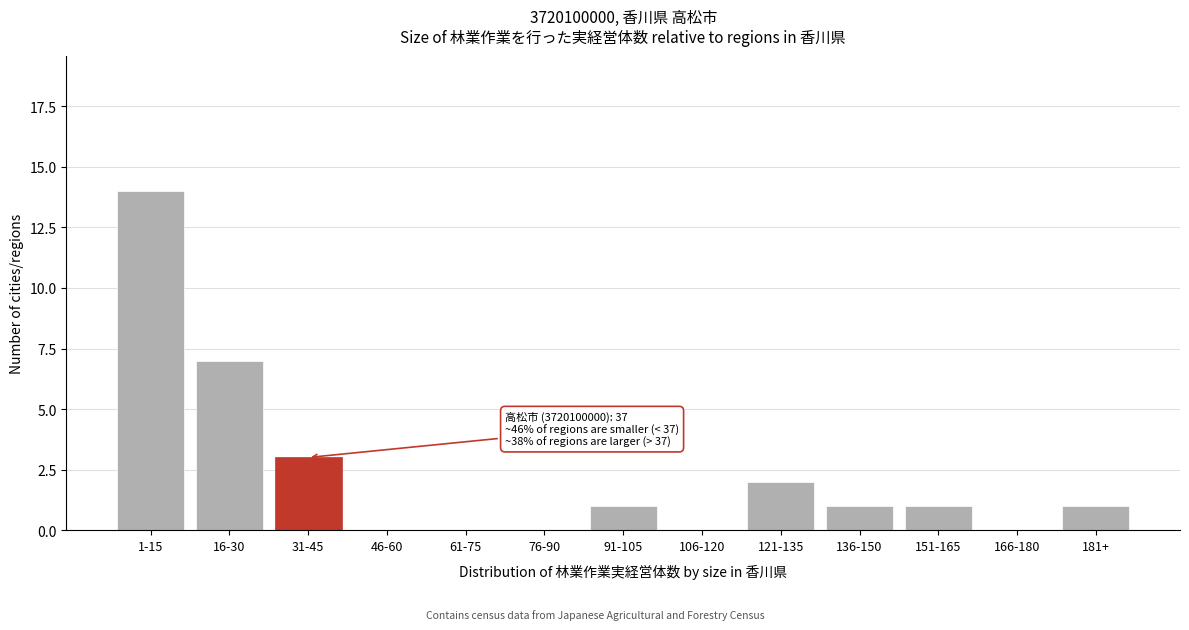

Reading left to right, list all the values displayed in this chart.

1-15=14	16-30=7	31-45=3	46-60=0	61-75=0	76-90=0	91-105=1	106-120=0	121-135=2	136-150=1	151-165=1	166-180=0	181+=1